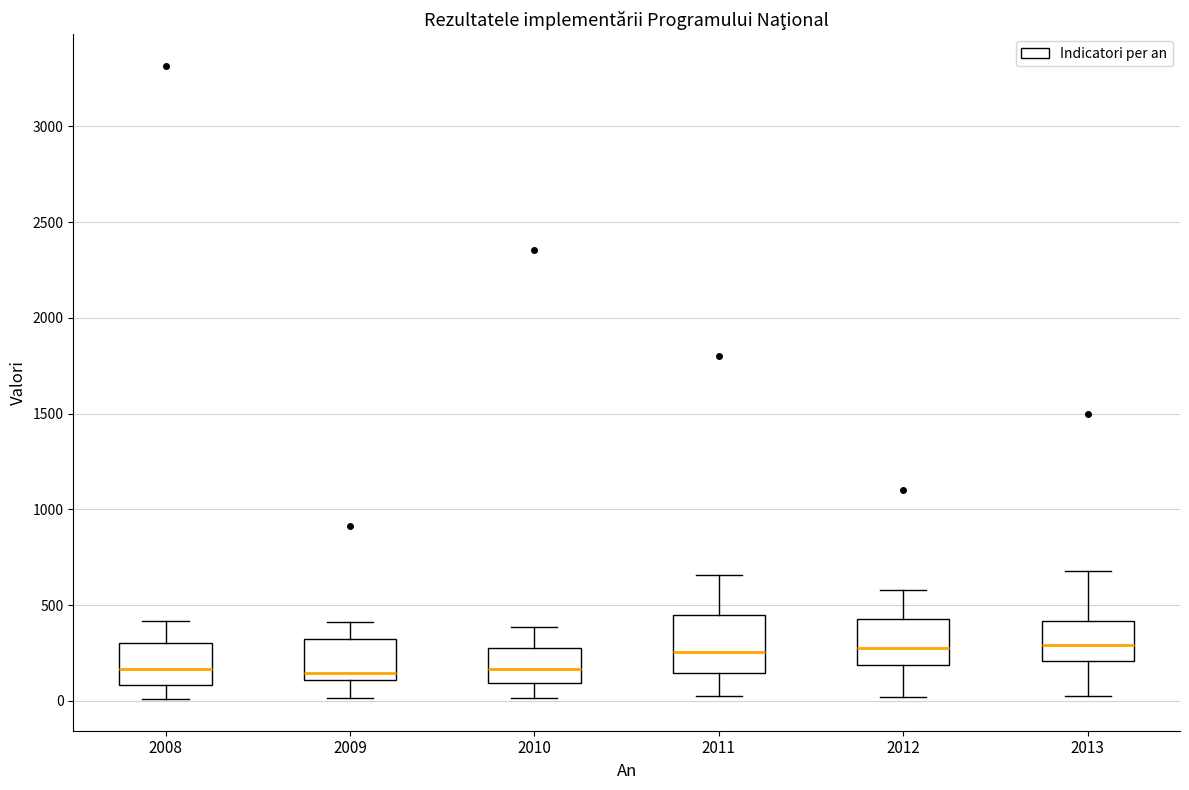

Comparing the boxes themselves (not the whiskers), which one is the tallest?

2011